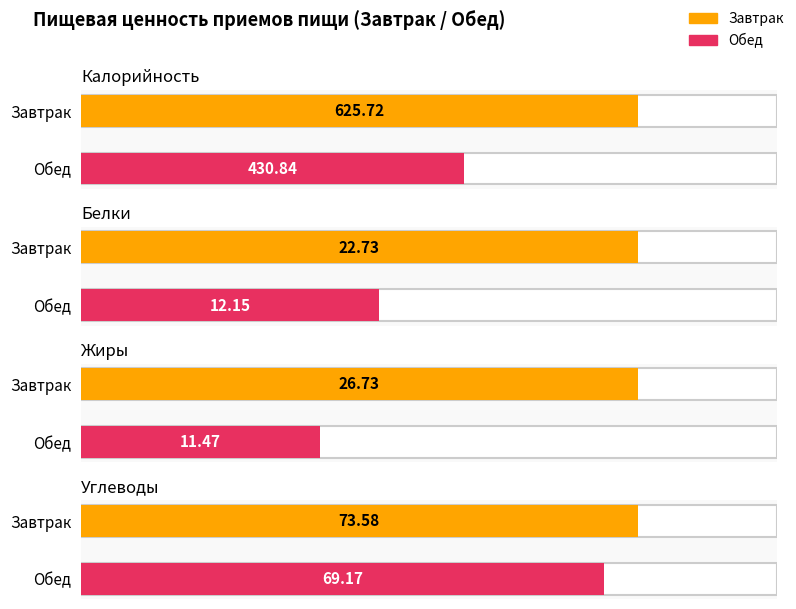

Rank the categories by Жиры value from lowest to highest.

Обед, Завтрак